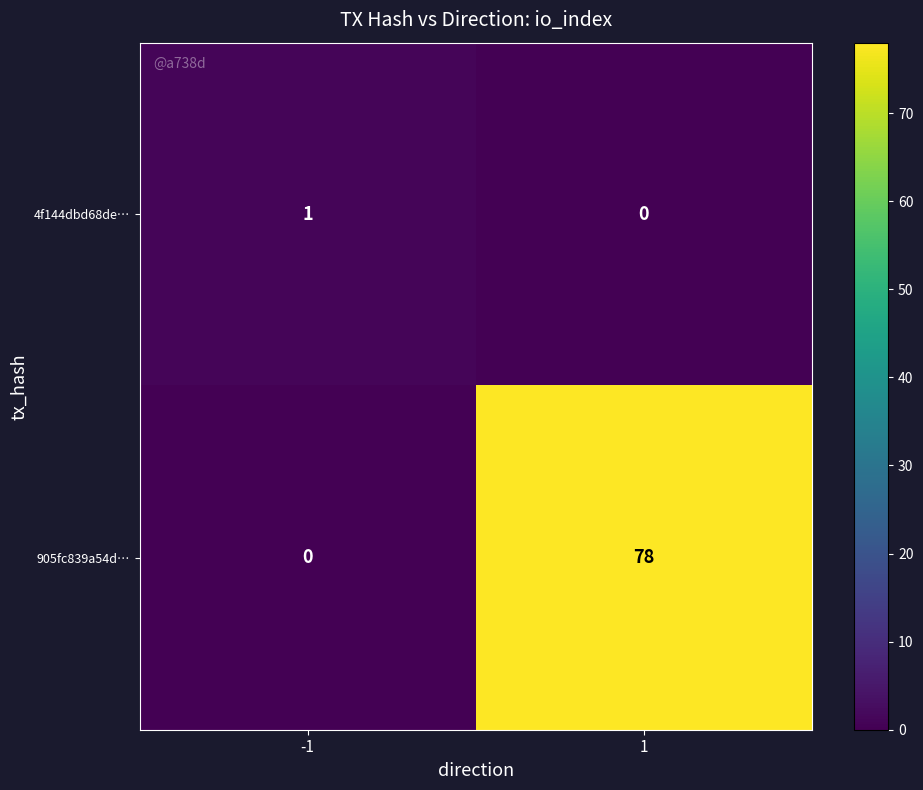

How many positive values does the 905fc839a54d… series have?

1